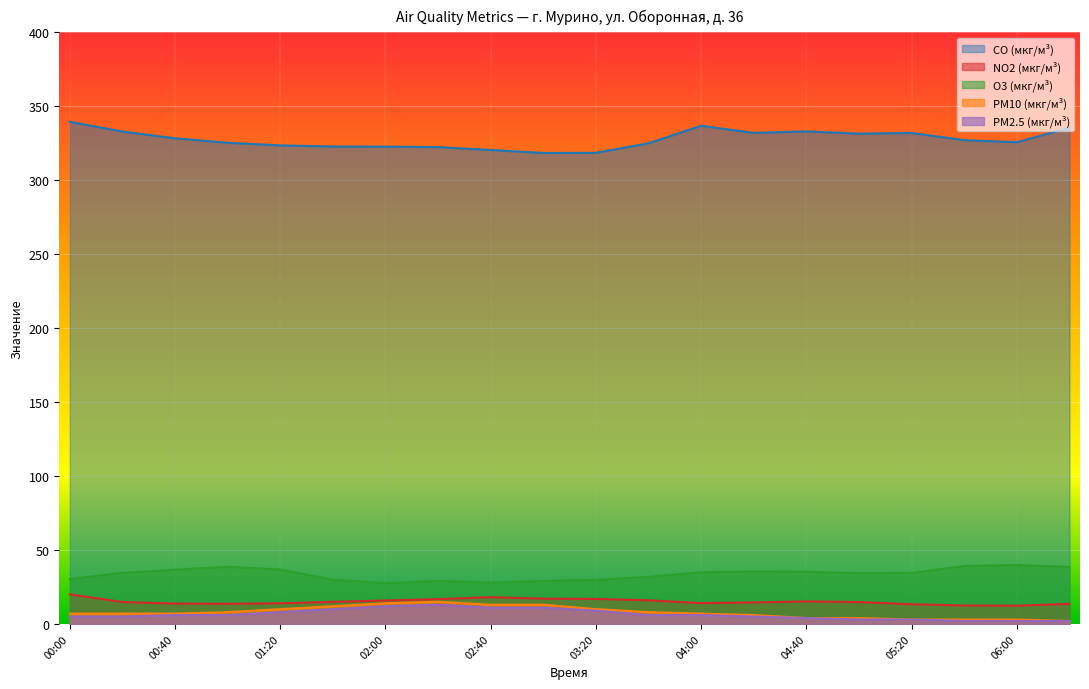

Reading left to right, what are all the values shown in this chart?

CO (мкг/м³): 339.5	332.9	328.3	325.3	323.6	322.8	322.7	322.4	320.4	318.4	318.5	325.0	336.8	332.0	333.0	331.5	331.9	327.1	325.7	335.5
NO2 (мкг/м³): 20.0	14.8	13.8	13.6	14.0	14.9	15.9	16.8	18.1	17.1	16.9	16.0	14.1	14.6	15.2	14.8	13.3	12.5	12.3	13.6
O3 (мкг/м³): 30.4	34.5	36.7	38.7	36.8	29.9	27.5	29.1	28.0	29.1	29.8	31.8	34.9	35.5	35.3	34.3	34.5	39.2	39.9	38.5
PM10 (мкг/м³): 7.0	7.0	7.0	8.0	10.0	12.0	14.0	15.0	13.0	13.0	10.0	8.0	7.0	6.0	4.0	4.0	3.0	3.0	3.0	2.0
PM2.5 (мкг/м³): 5.0	5.0	6.0	6.0	8.0	10.0	12.0	13.0	11.0	11.0	9.0	6.0	6.0	5.0	4.0	3.0	3.0	2.0	2.0	2.0